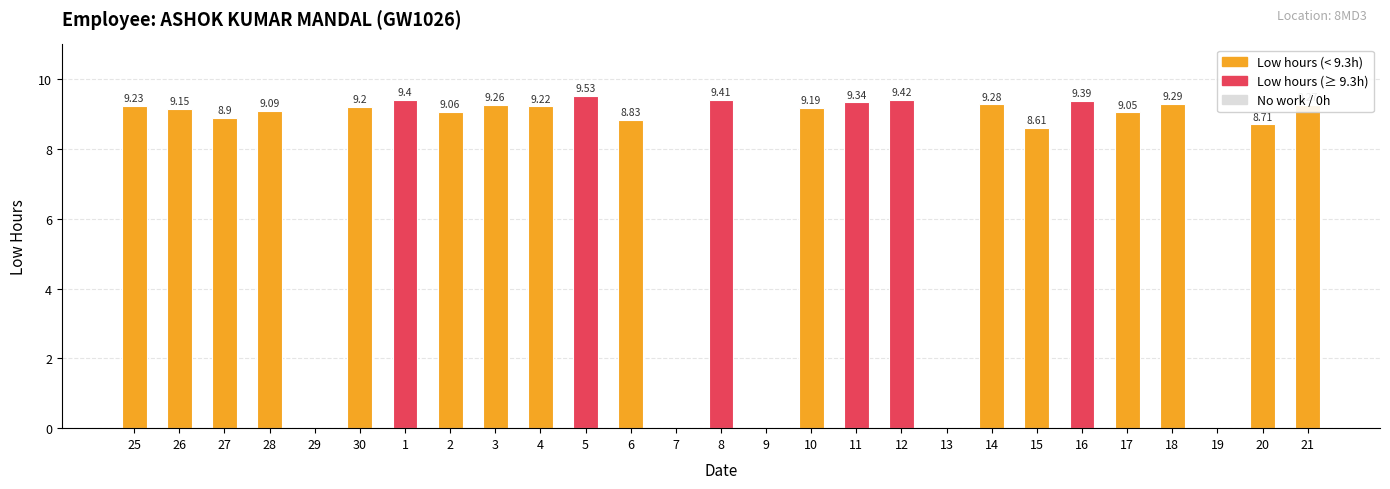

The value at 6 is 8.8. True or false?

True